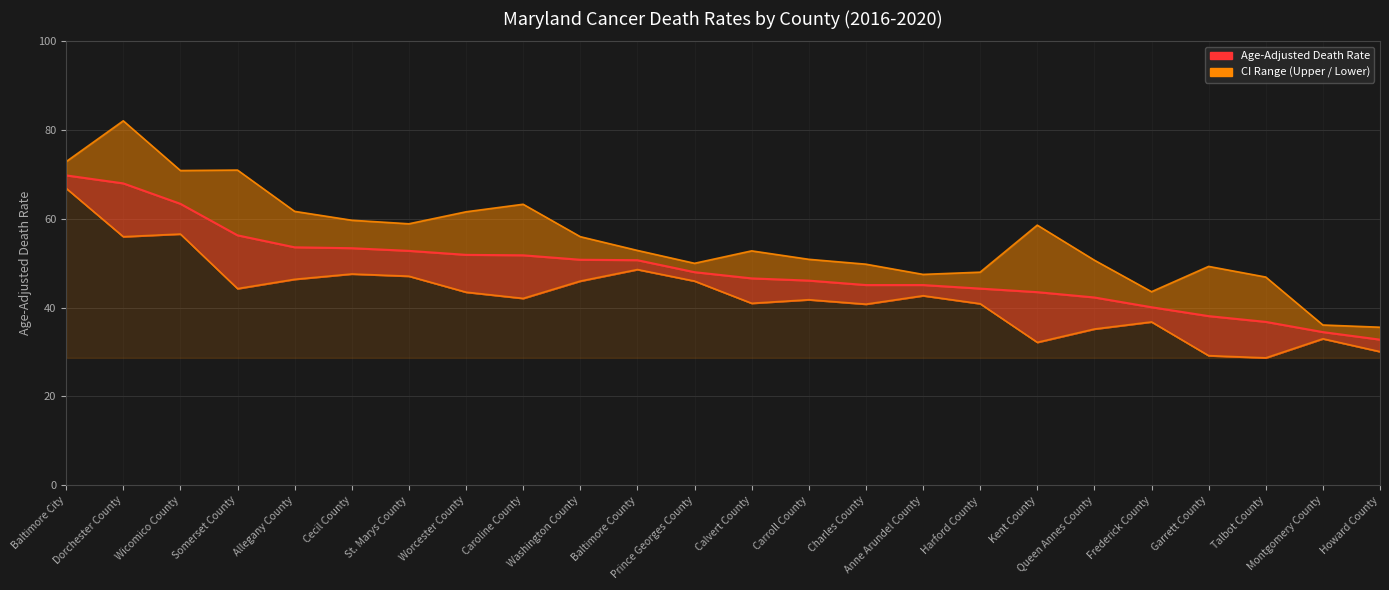

True or false: Upper CI (Rate) has a value of 58.6 at Kent County.

True